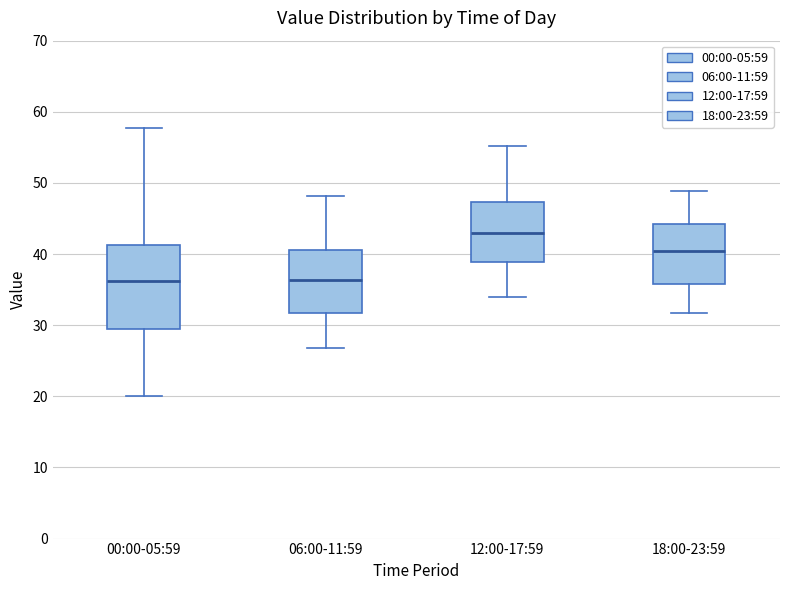

Where does the median line of the box for 18:00-23:59 sit on the y-axis? The values are not printed on the chart, so give them approximately, as read against the axis.

41